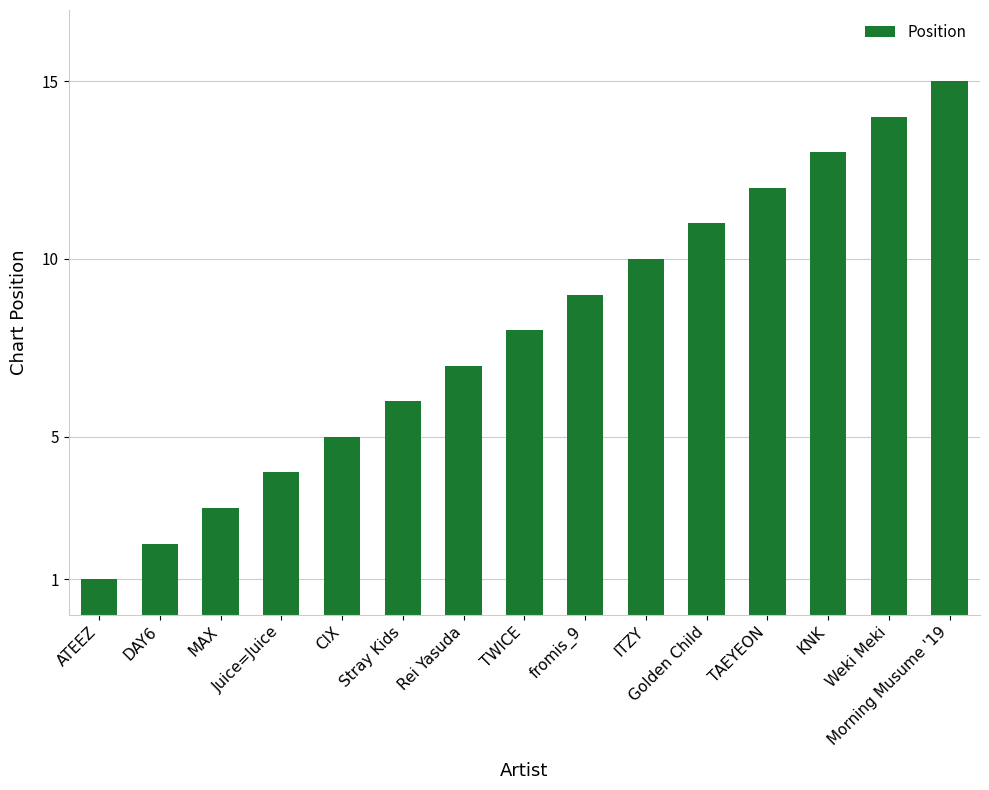

List the labels in order of value, smallest first.

ATEEZ, DAY6, MAX, Juice=Juice, CIX, Stray Kids, Rei Yasuda, TWICE, fromis_9, ITZY, Golden Child, TAEYEON, KNK, Weki Meki, Morning Musume '19